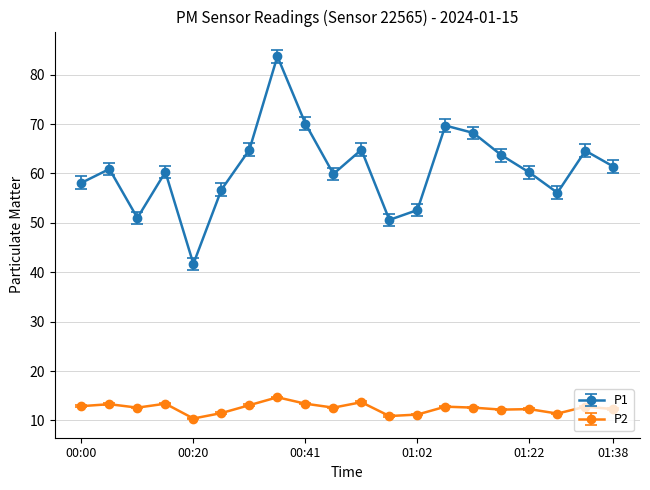

True or false: P2 has more than 1 points higher than both neighbors.

True